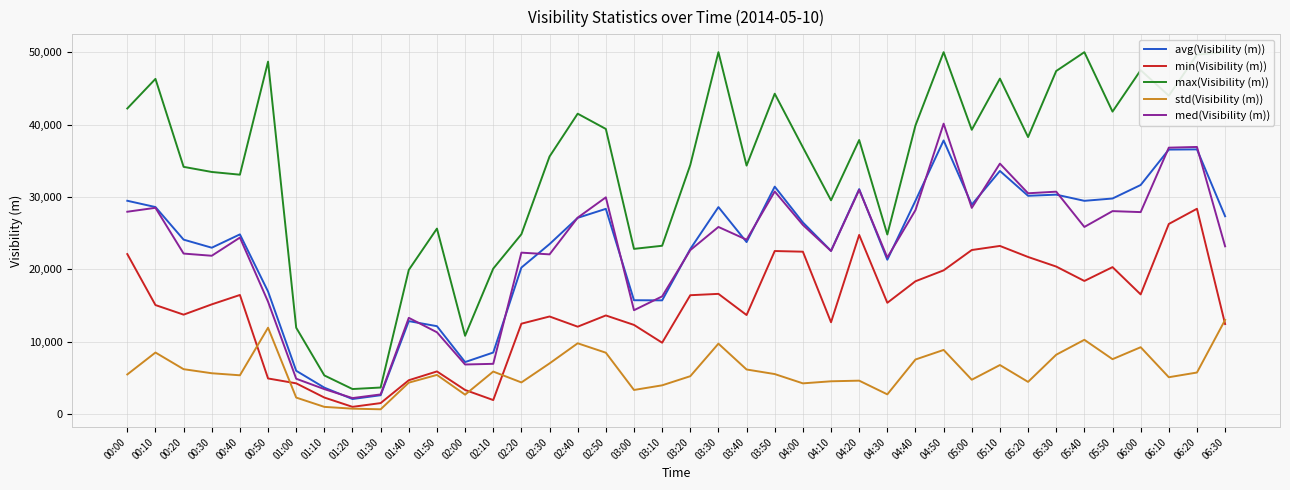

True or false: min(Visibility (m)) and max(Visibility (m)) intersect in this chart.

False